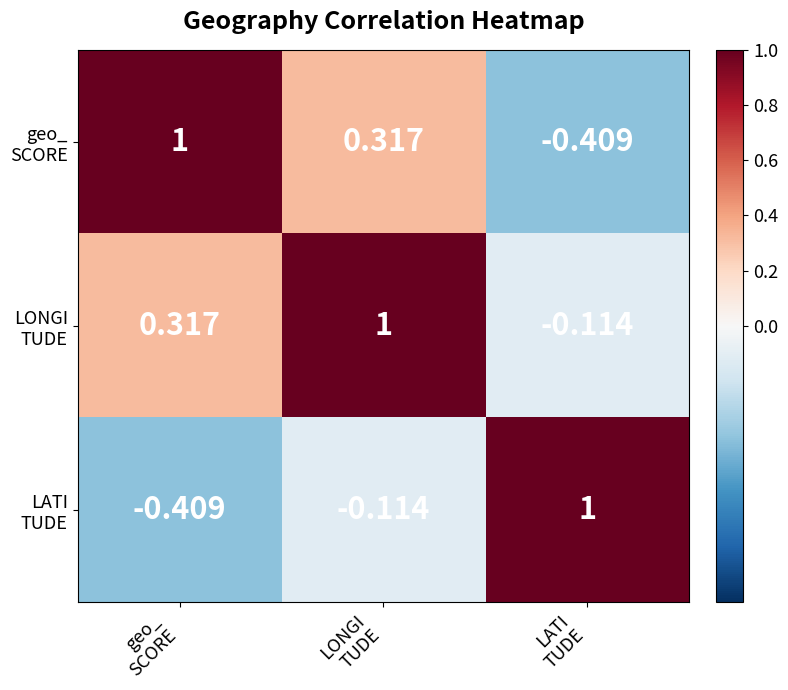

How many categories are shown in the chart?

3